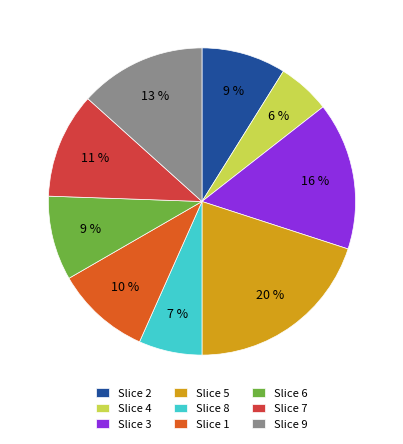

To the nearest percent, what portion does Slice 1 represent?

10%